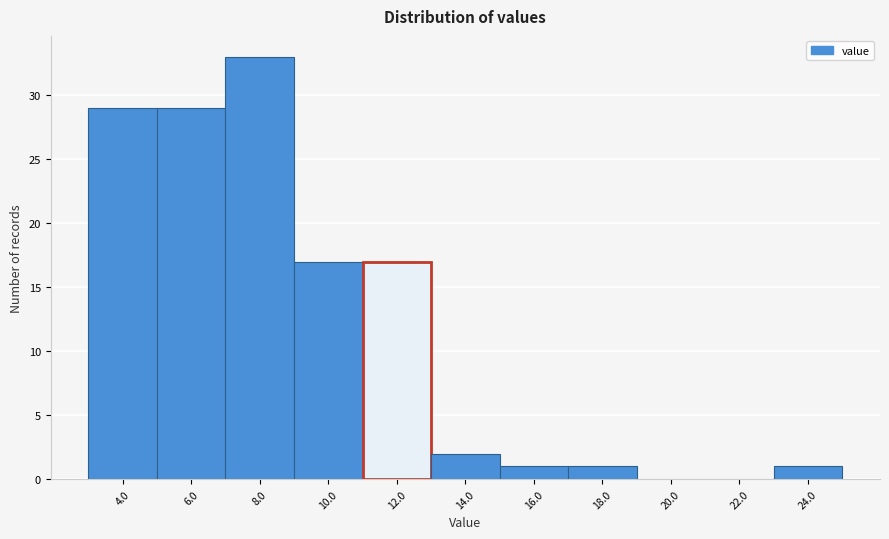

Reading right to left, transcribe all the data shown in this chart.

24.0=1	22.0=0	20.0=0	18.0=1	16.0=1	14.0=2	12.0=17	10.0=17	8.0=33	6.0=29	4.0=29